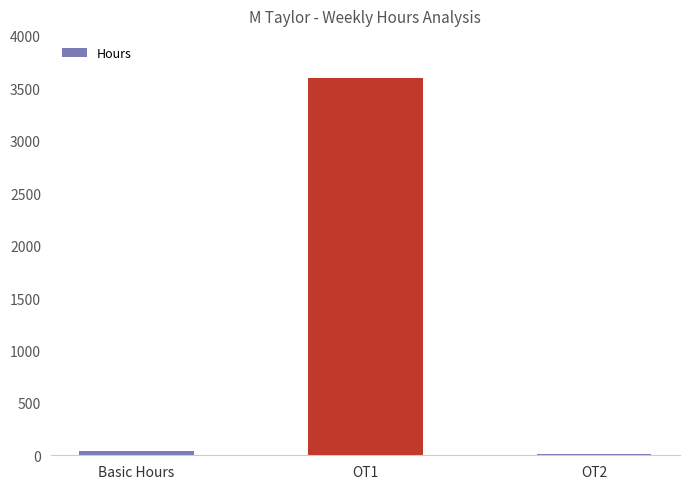

Is it true that the value at OT2 is 14?

True